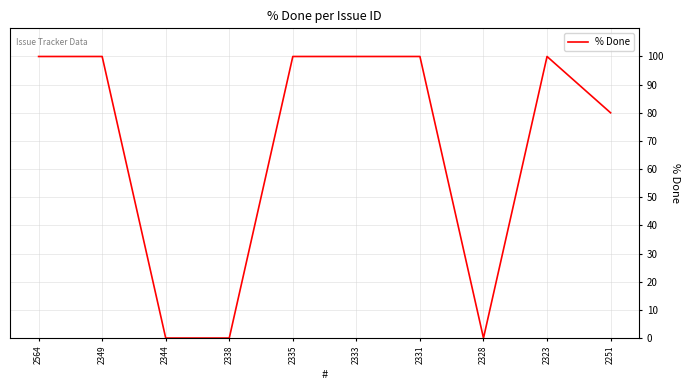

What is the maximum value shown in the chart?

100